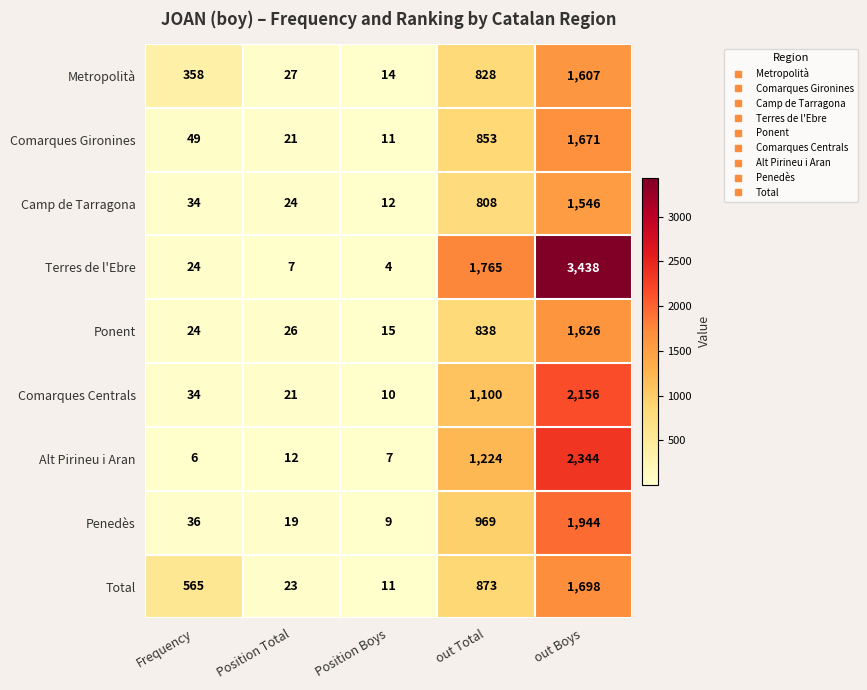

True or false: Ponent has a value of 26 at Position Total.

True